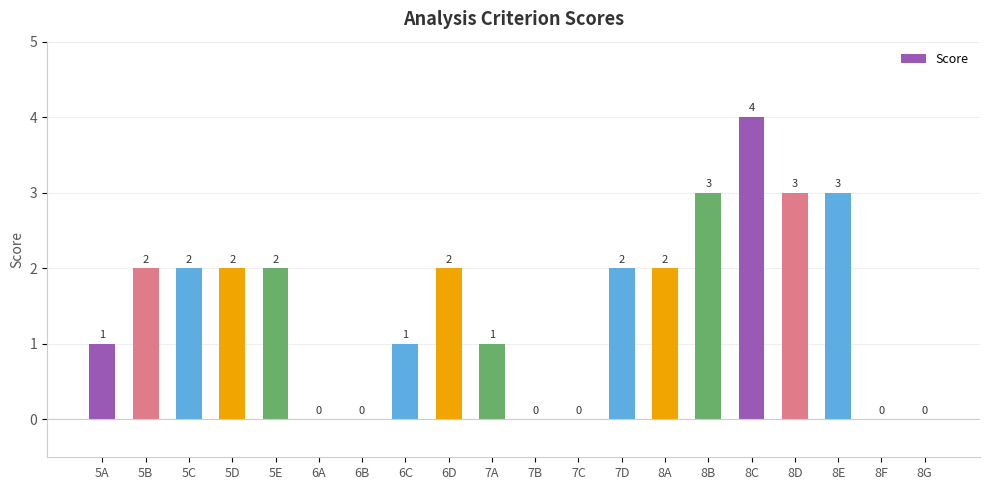

Is it true that the value at 6D is 2?

True